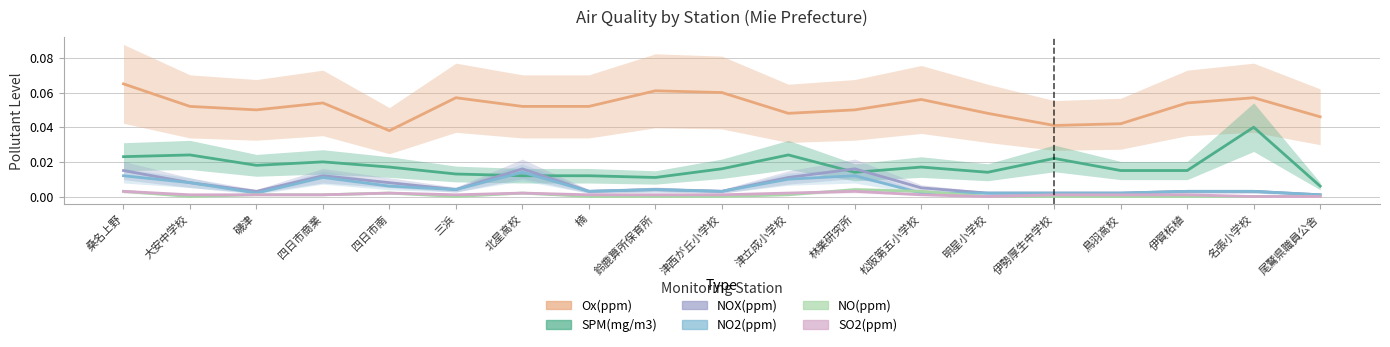

How many NO(ppm) values are between 0 and 1?

19